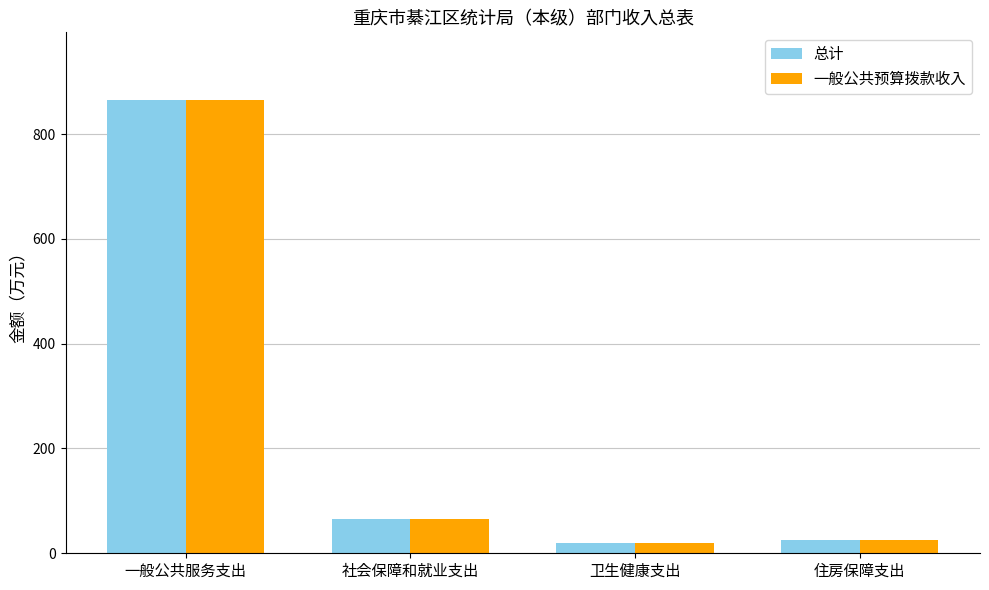

Reading left to right, extract all data points from this chart.

总计: 864.5	64.5	20.0	24.6
一般公共预算拨款收入: 864.5	64.5	20.0	24.6